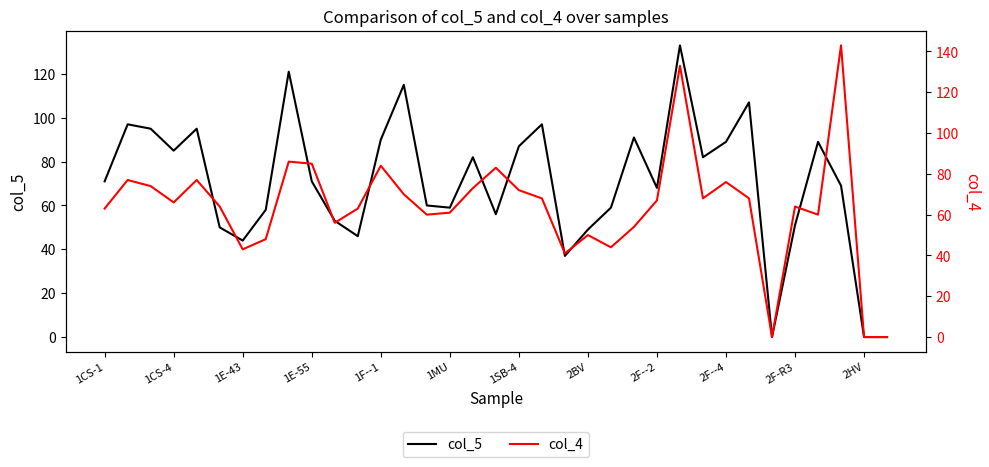

How many values in col_4 are above zero?

32